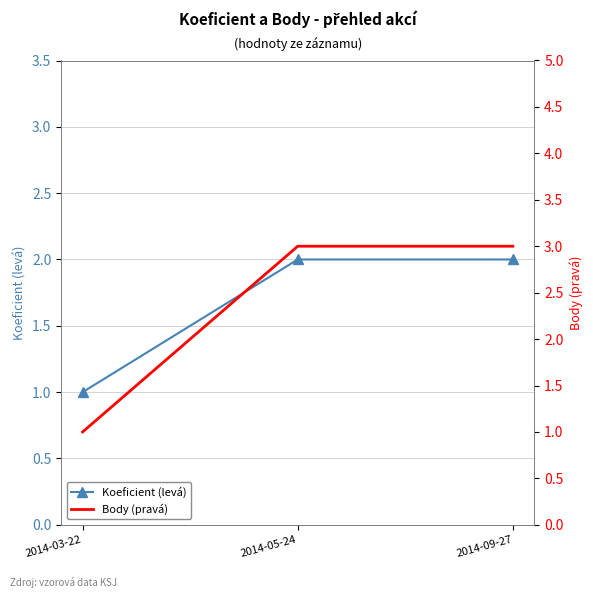

Which series has the largest range (max minus min)?

Body (pravá)